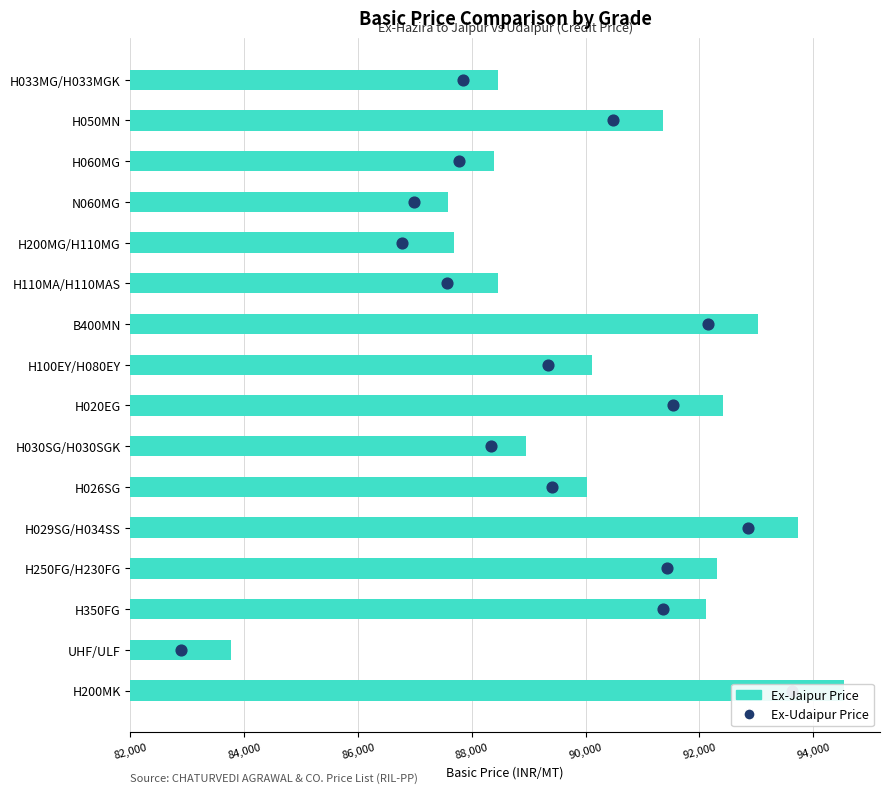

Which series contains the highest Y value?

Ex-Jaipur Price